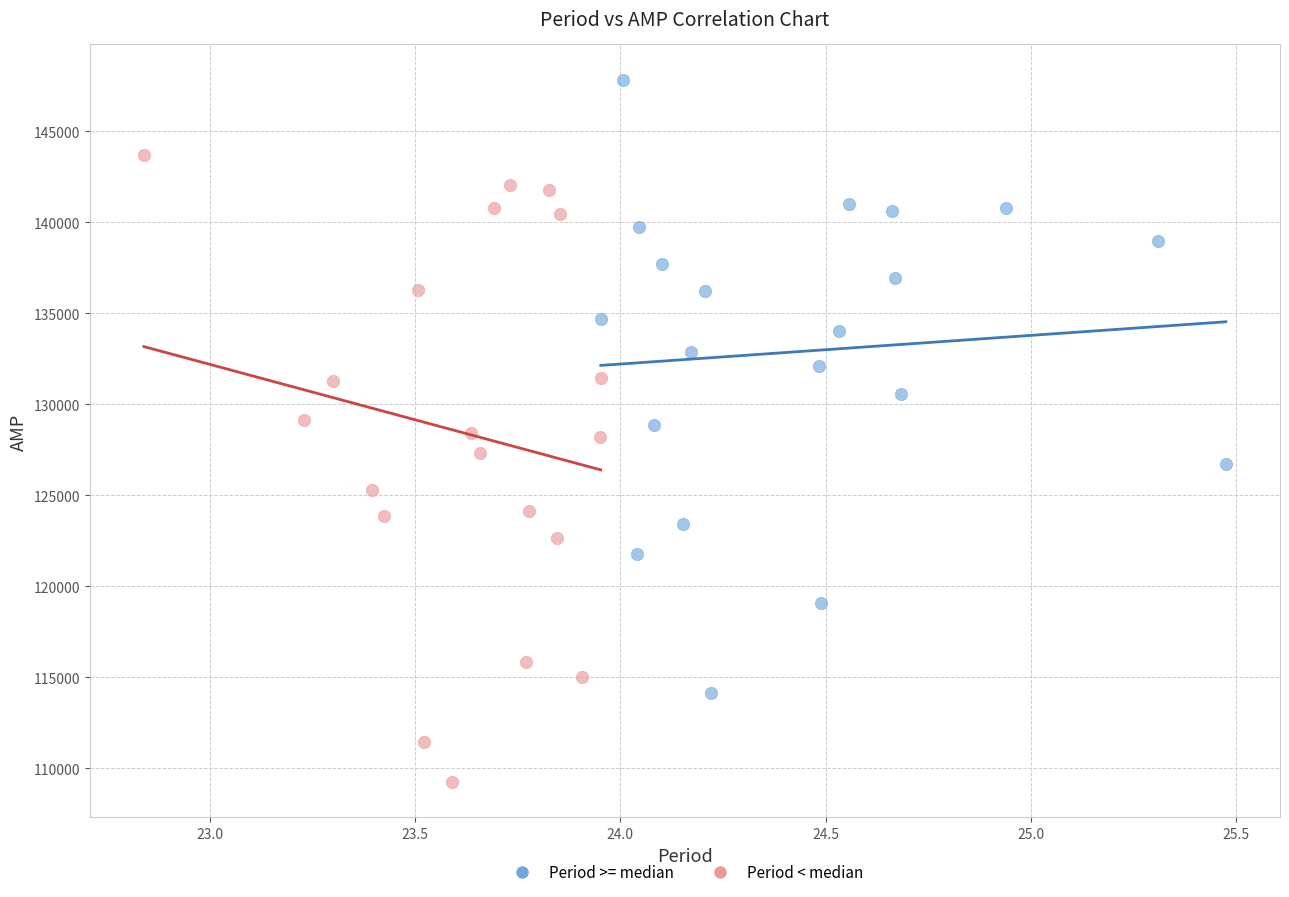

Which series reaches the minimum Y coordinate?

Period < median